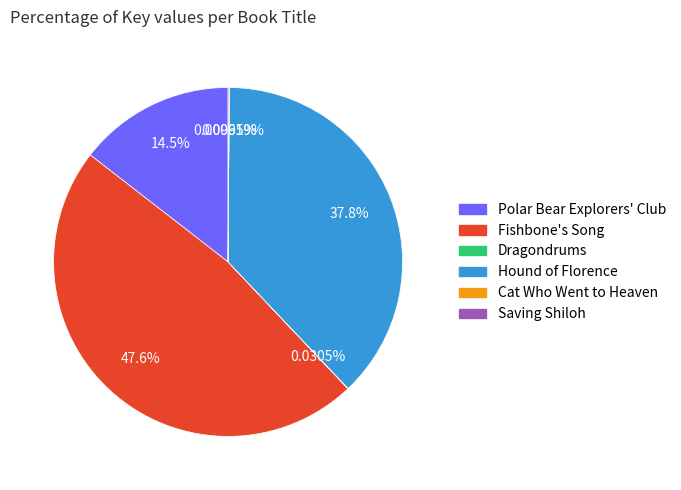

Which category has the biggest portion of the pie?

Fishbone's Song